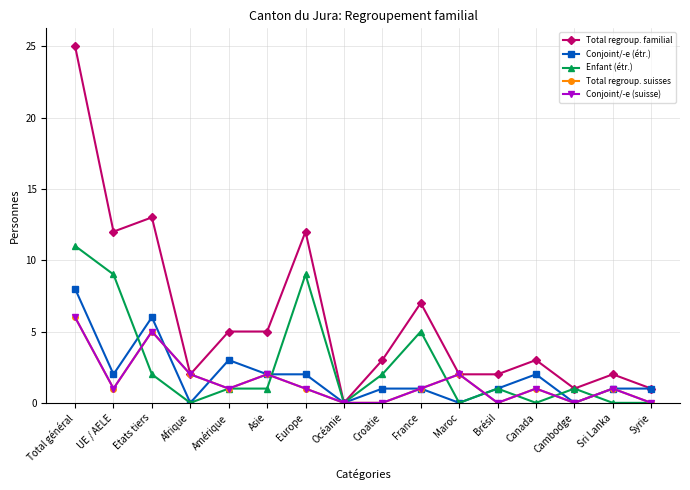

What is the average value of the Total regroup. familial series?

6